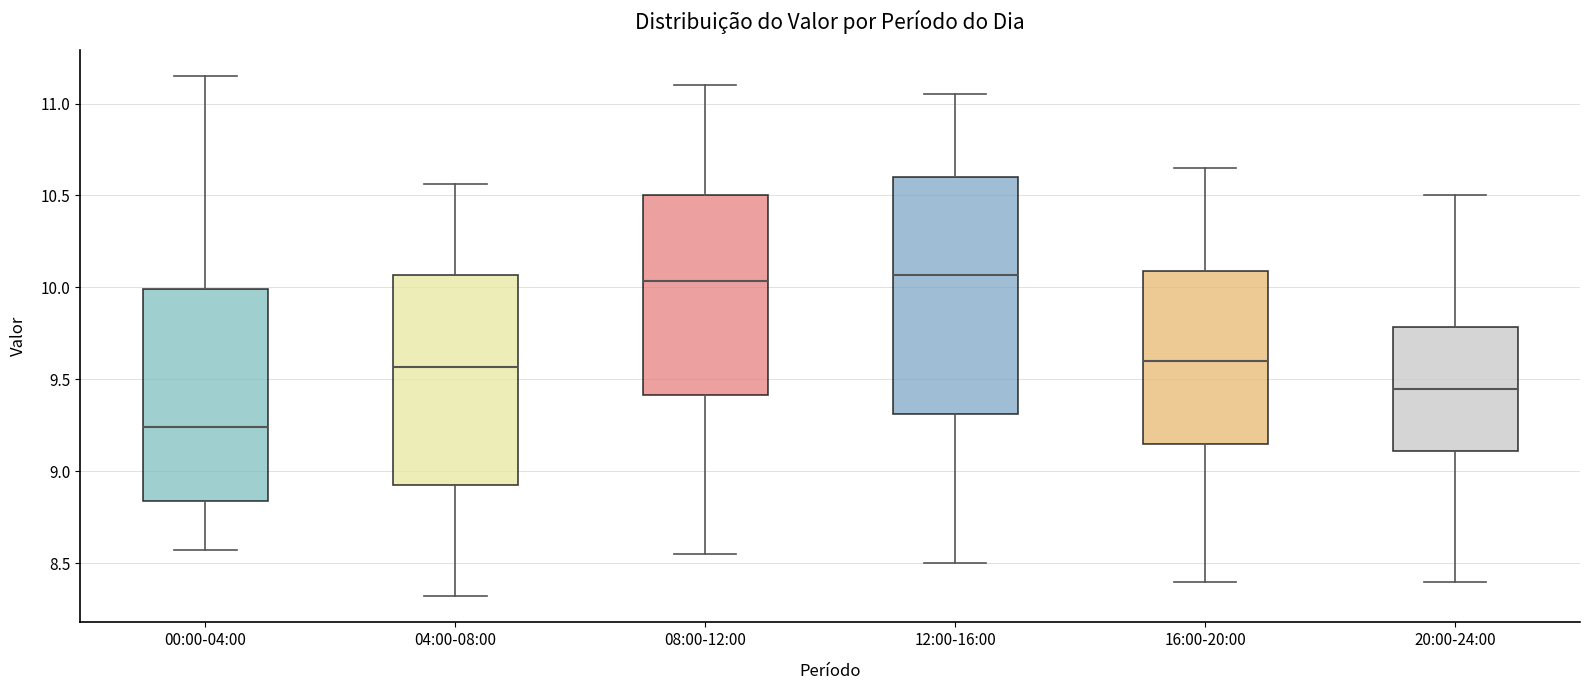

Comparing the boxes themselves (not the whiskers), which one is the tallest?

12:00-16:00